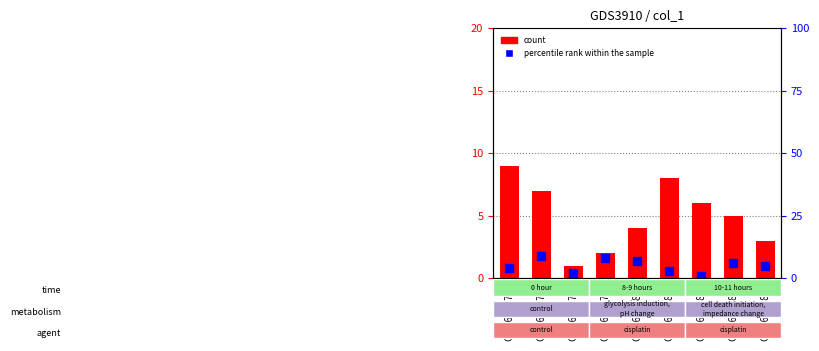

What is the total value across all series at GSM699783?

6.2